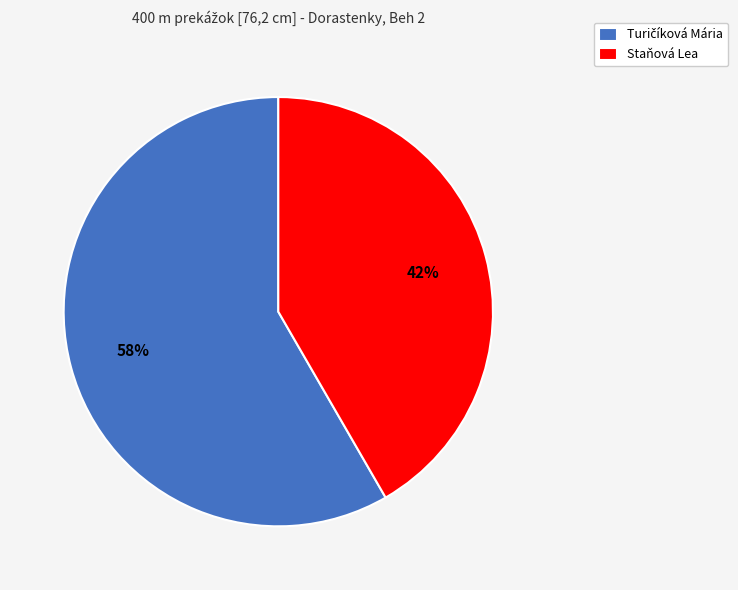

Is there any slice that represents more than half of the pie?

Yes